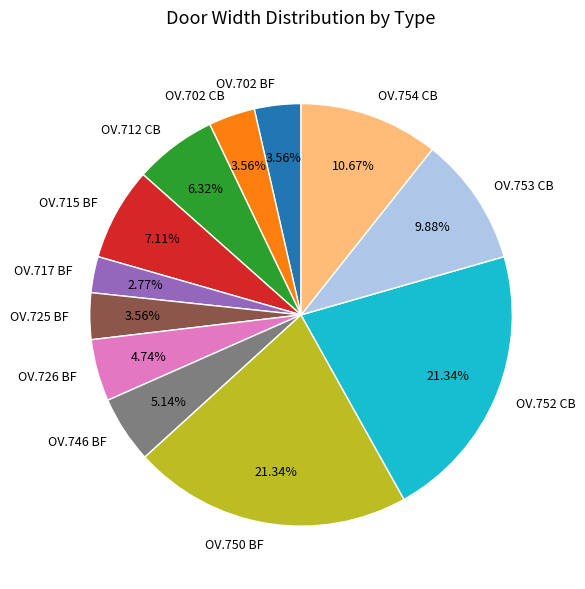

What is the ratio of the value at OV.702 CB to the value at OV.712 CB?

0.6